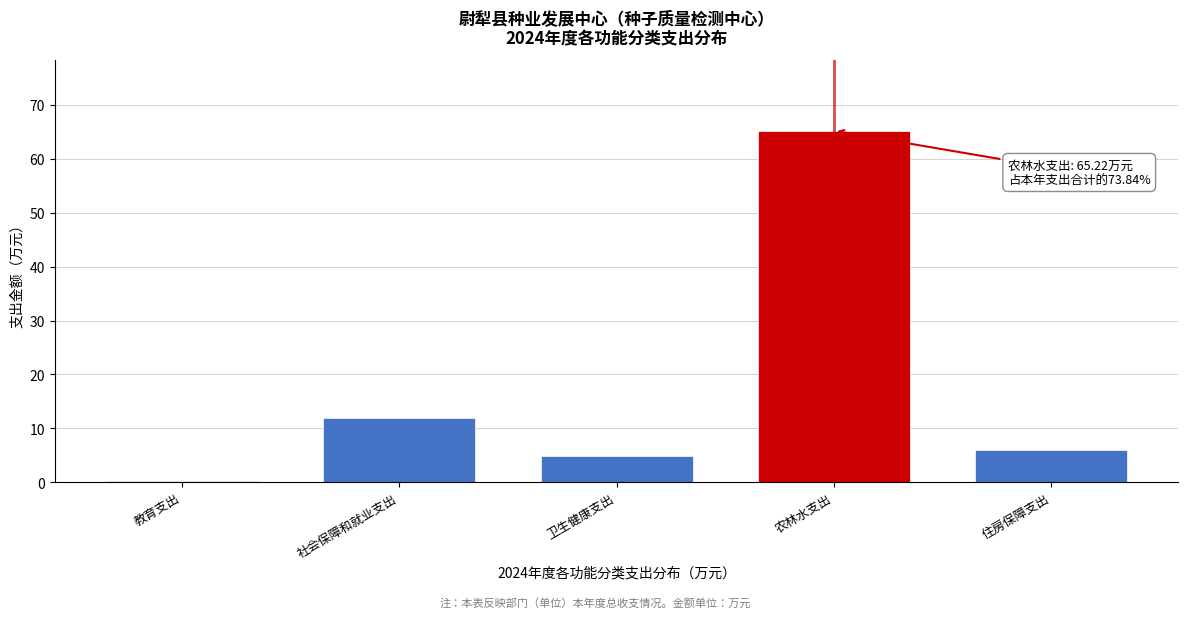

Reading left to right, extract all data points from this chart.

教育支出=0.3	社会保障和就业支出=11.9	卫生健康支出=4.9	农林水支出=65.2	住房保障支出=6.0